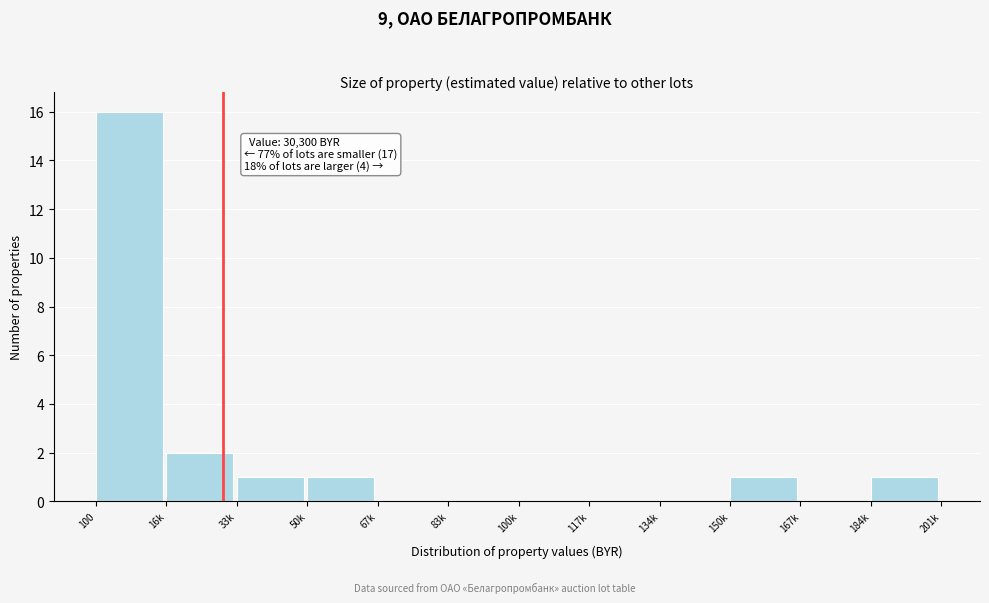

Reading left to right, transcribe all the data shown in this chart.

100=16	16k=2	33k=1	50k=1	67k=0	83k=0	100k=0	117k=0	134k=0	150k=1	167k=0	184k=1